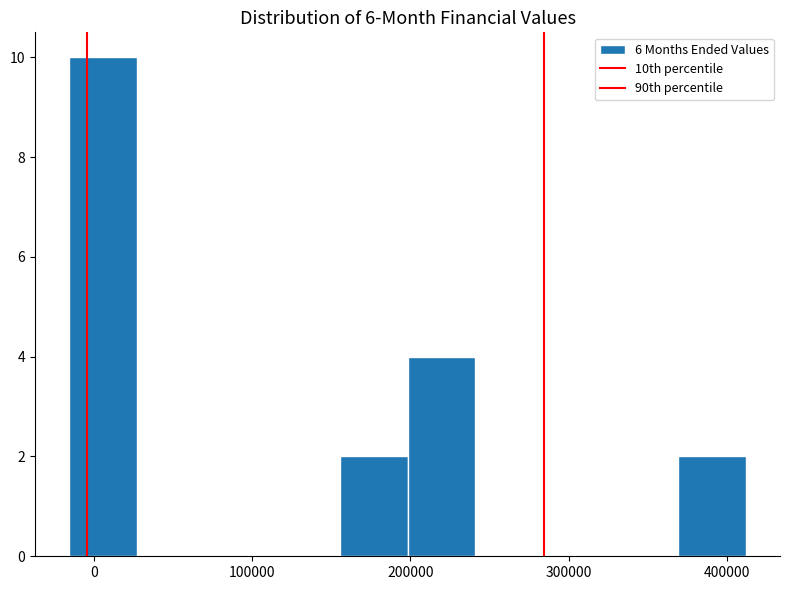

Which range on the x-axis has the tallest bar?

-20000 to 30000